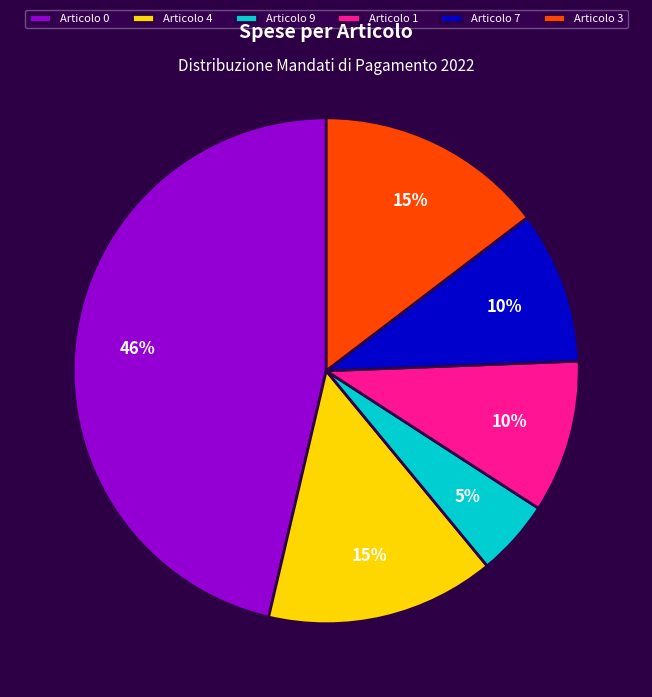

The Articolo 9 slice represents 5% of the pie. True or false?

True